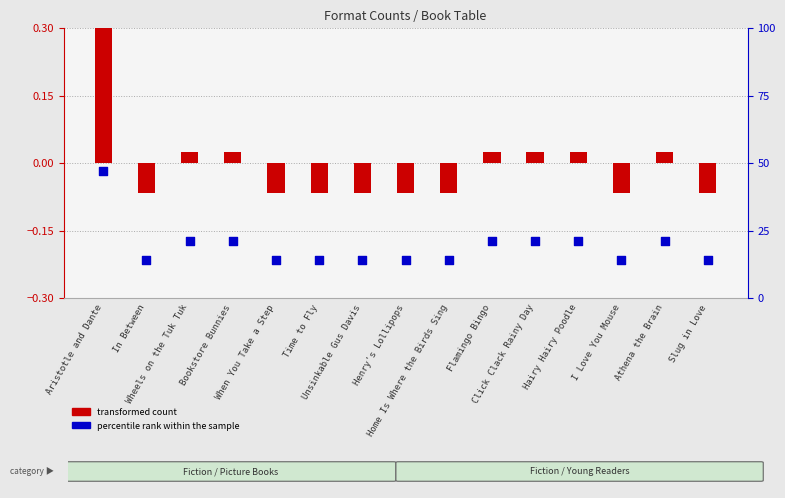

At how many categories does at least one series exceed 27?

1